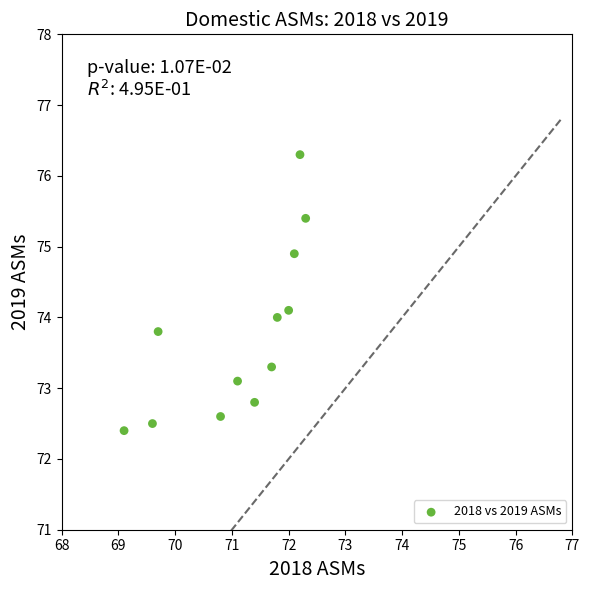

What is the average Y value?

73.8